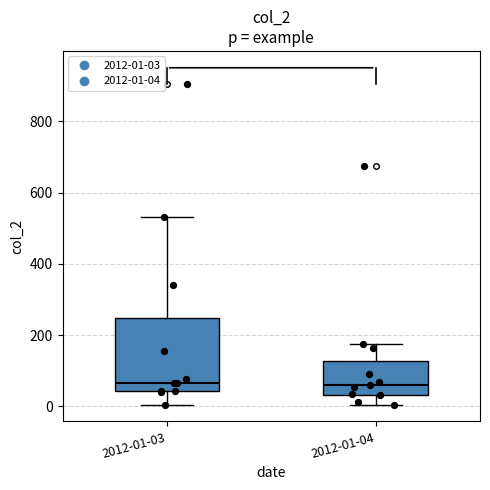

Where does the upper whisker of the box for 2012-01-04 end on the y-axis? The values are not printed on the chart, so give them approximately, as read against the axis.

180